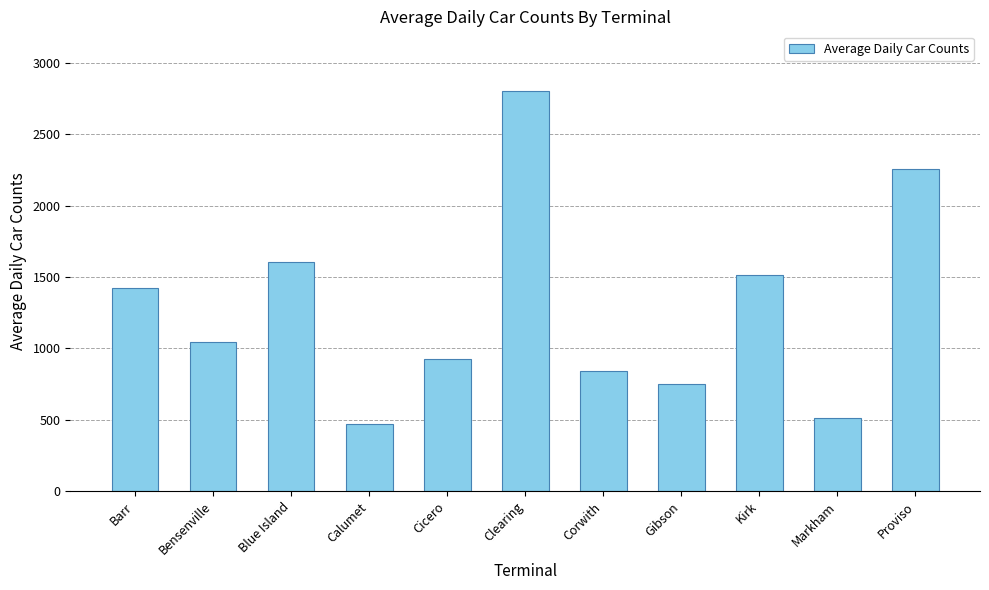

What is the difference between the second highest and minimum values?

1789.0